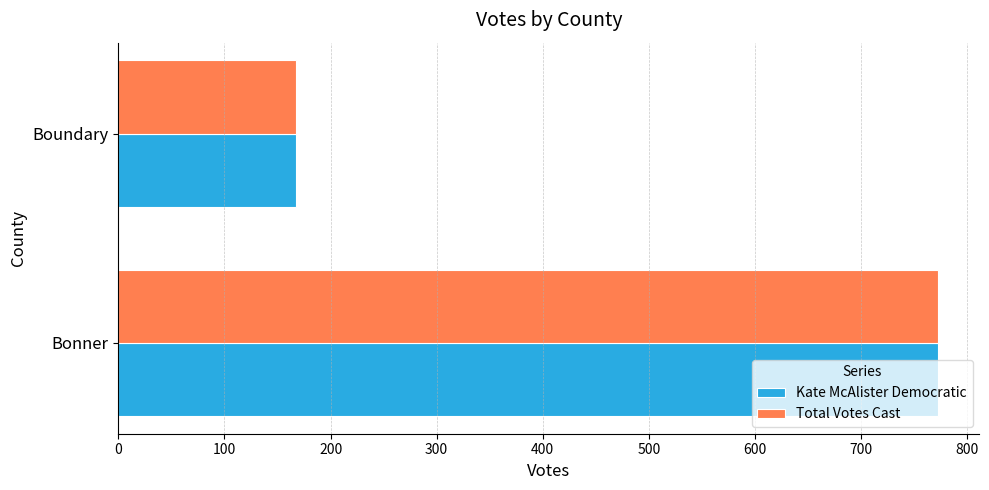

Count the Kate McAlister Democratic values in the range 167 to 773.

2